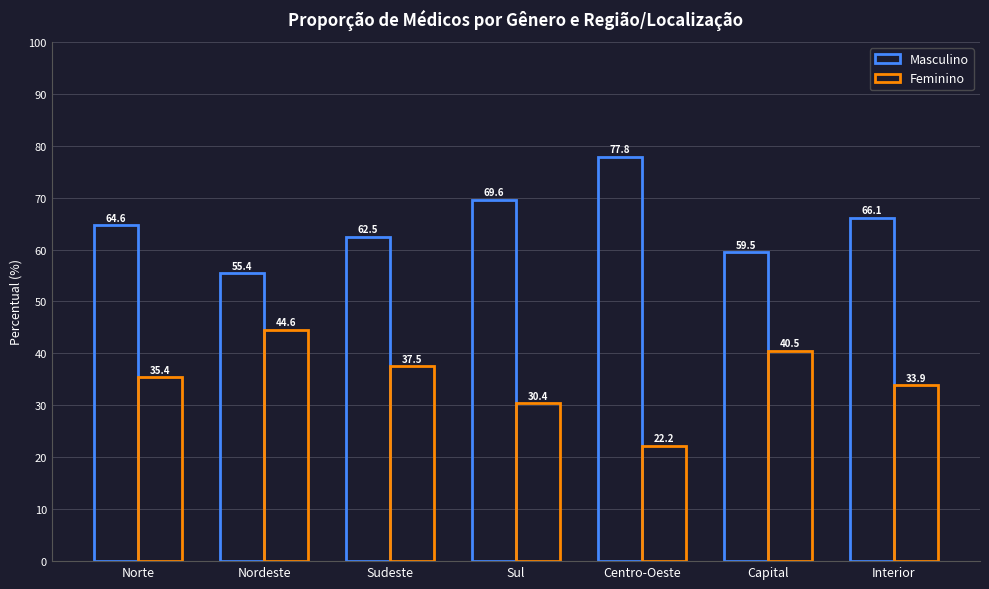

Rank the series at Sul from lowest to highest value.

Feminino, Masculino